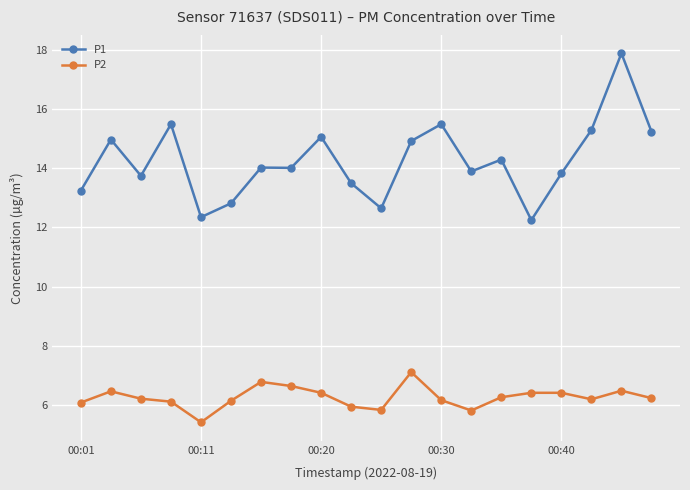

Which series has the widest spread of values?

P1